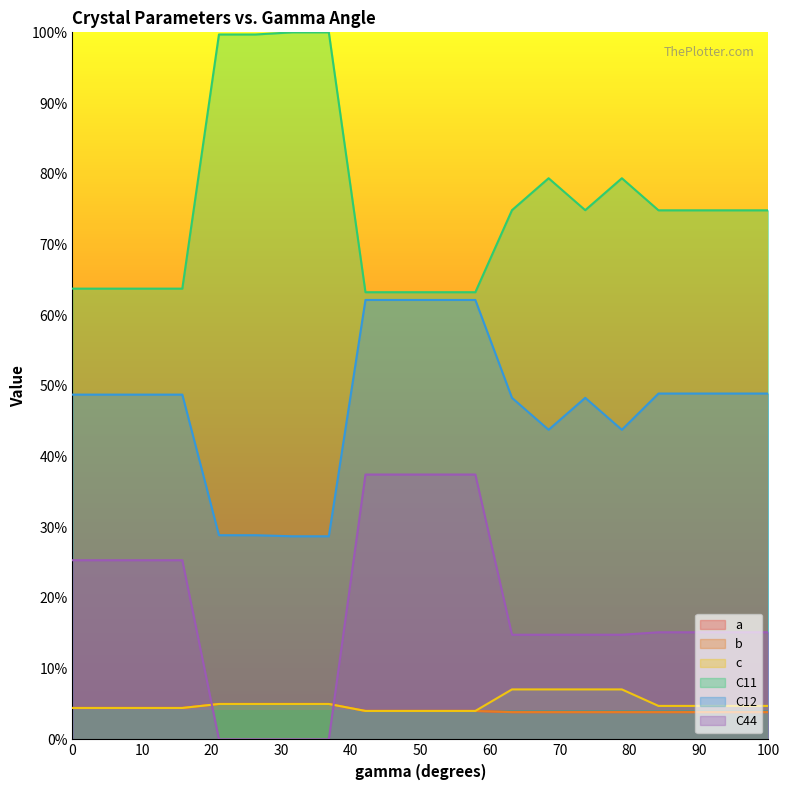

True or false: a and C12 intersect in this chart.

False